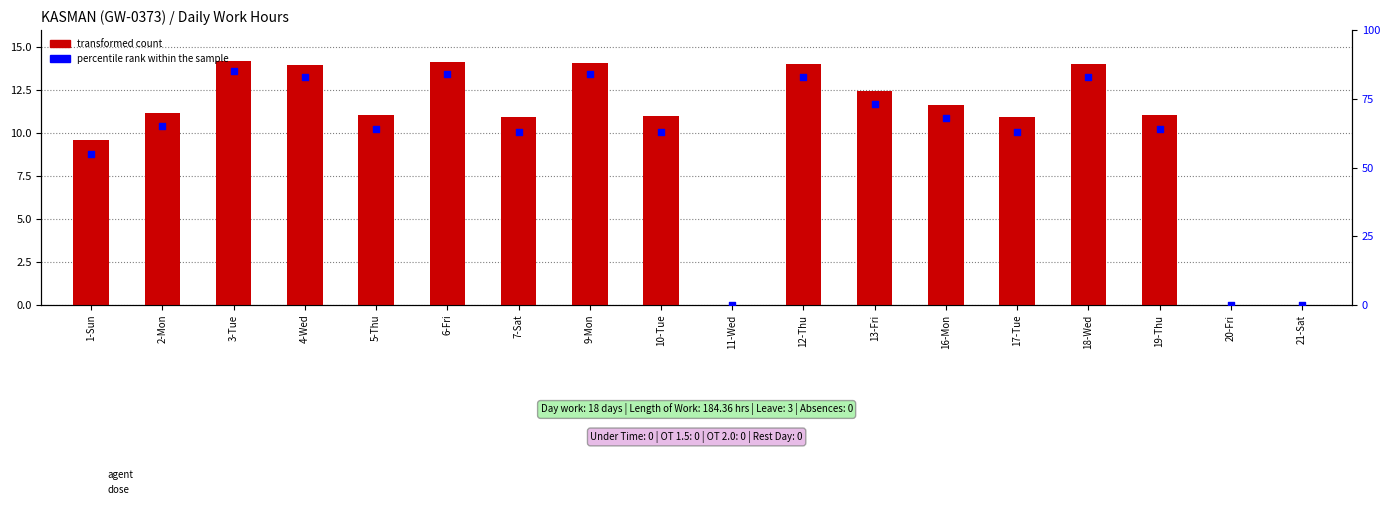

What is the total value across all series at 5-Thu?

75.1